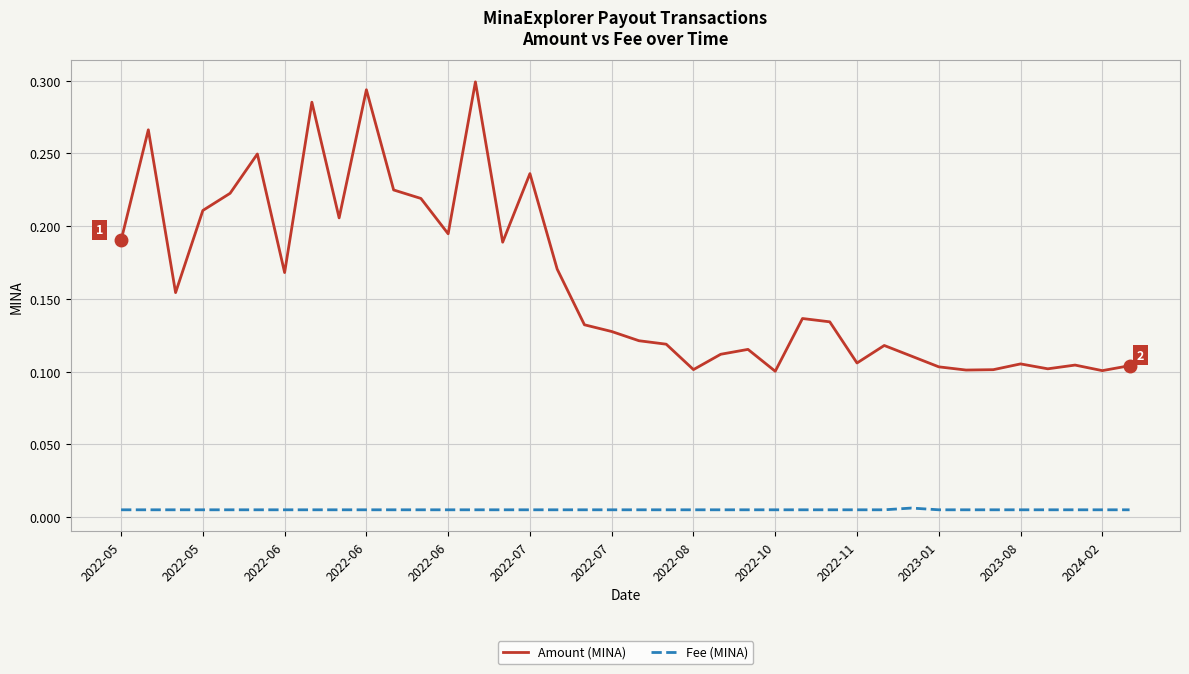

Which series has the largest total across all categories?

Amount (MINA)